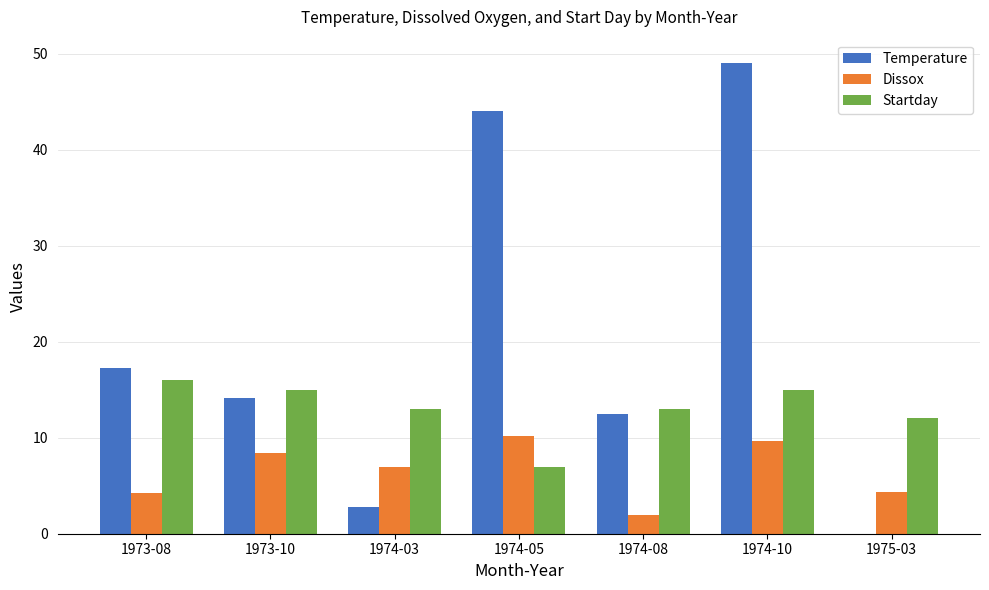

What is the sum of all Startday values?

91.0